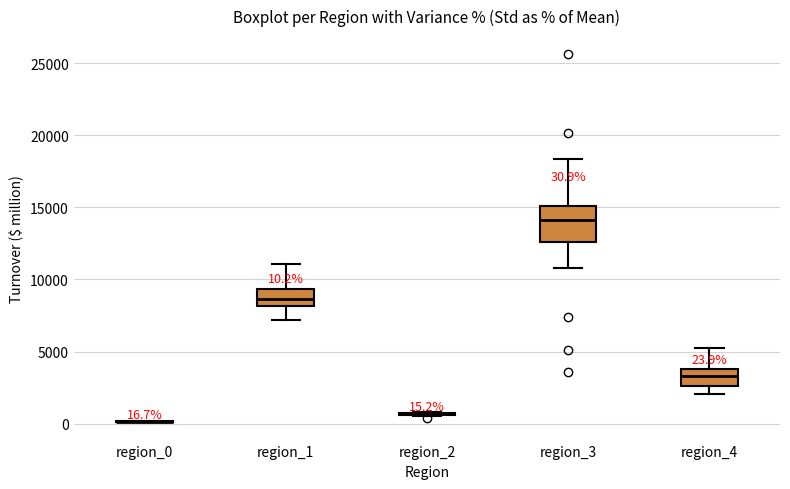

Comparing the boxes themselves (not the whiskers), which one is the tallest?

region_3